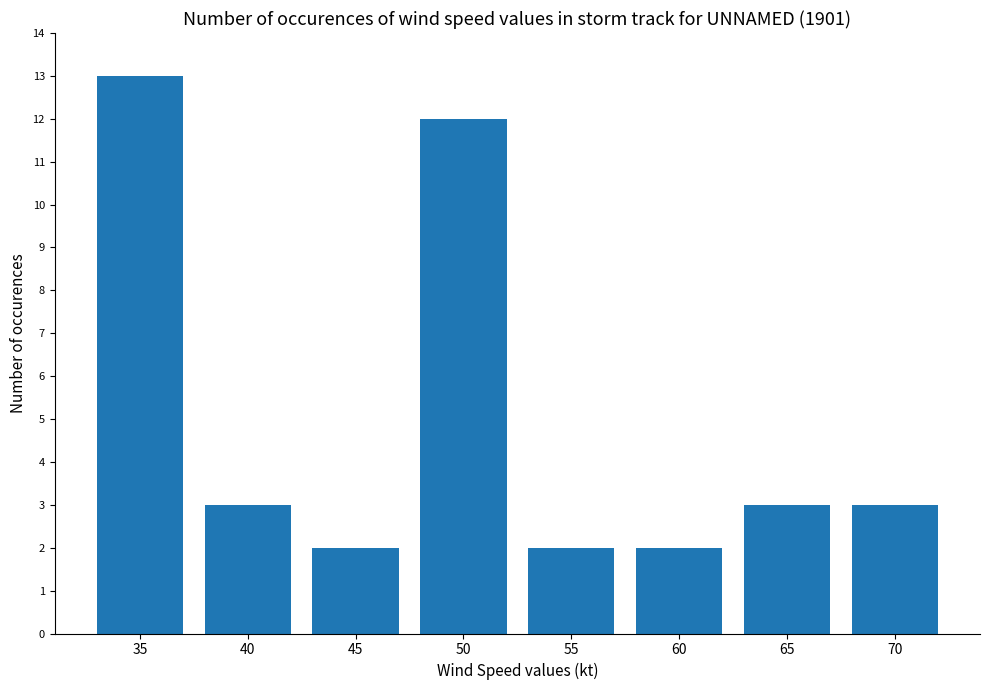

Between 50 and 55, which is larger?

50